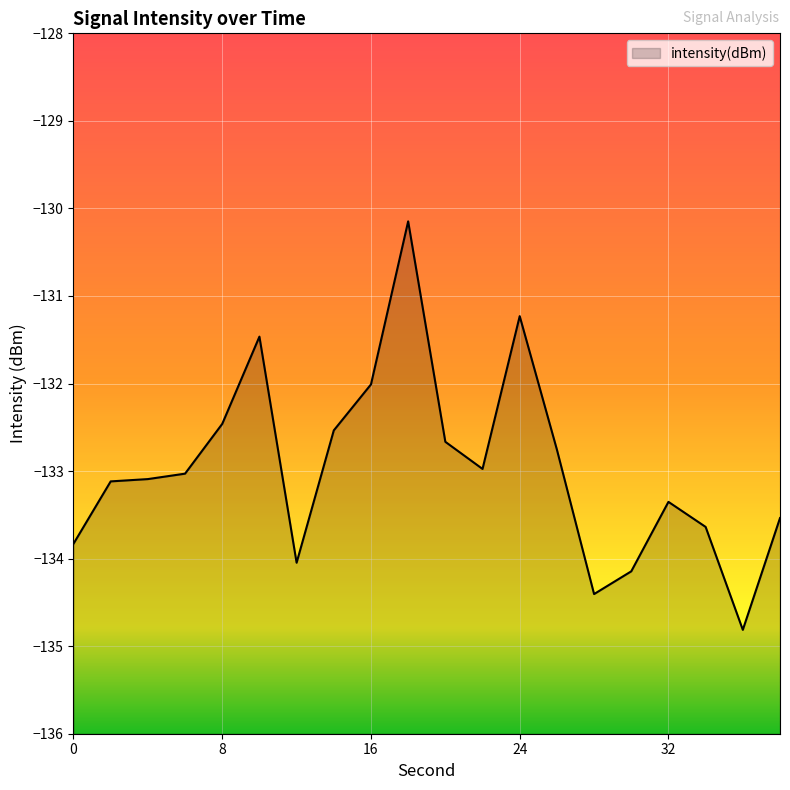

What is the difference between the maximum and minimum values?

4.7